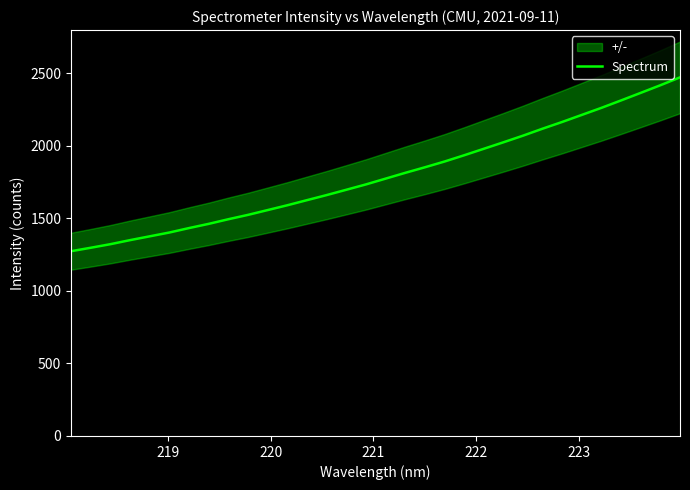

How many data points are above 1774?

16